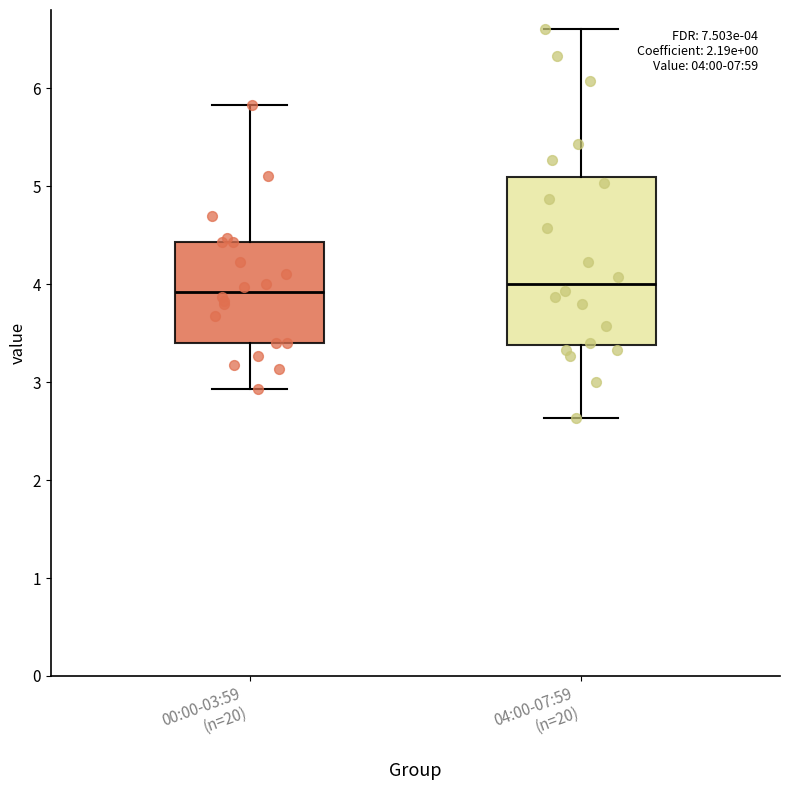

Which box is the tallest, from its lower edge to its upper edge?

04:00-07:59 (n=20)